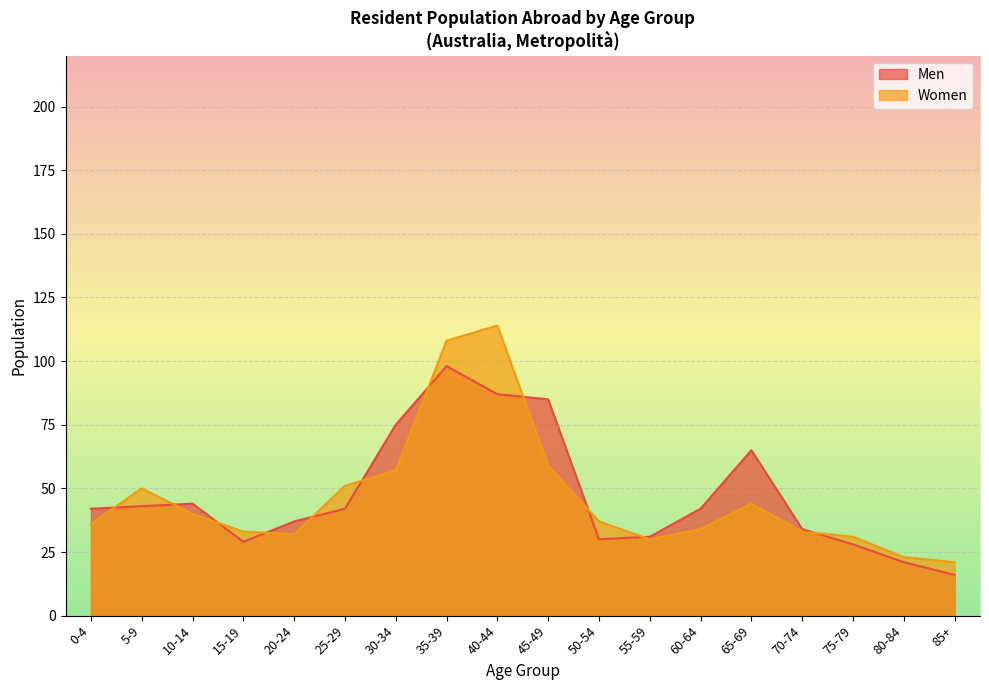

What is the total value across all series at 15-19?

62